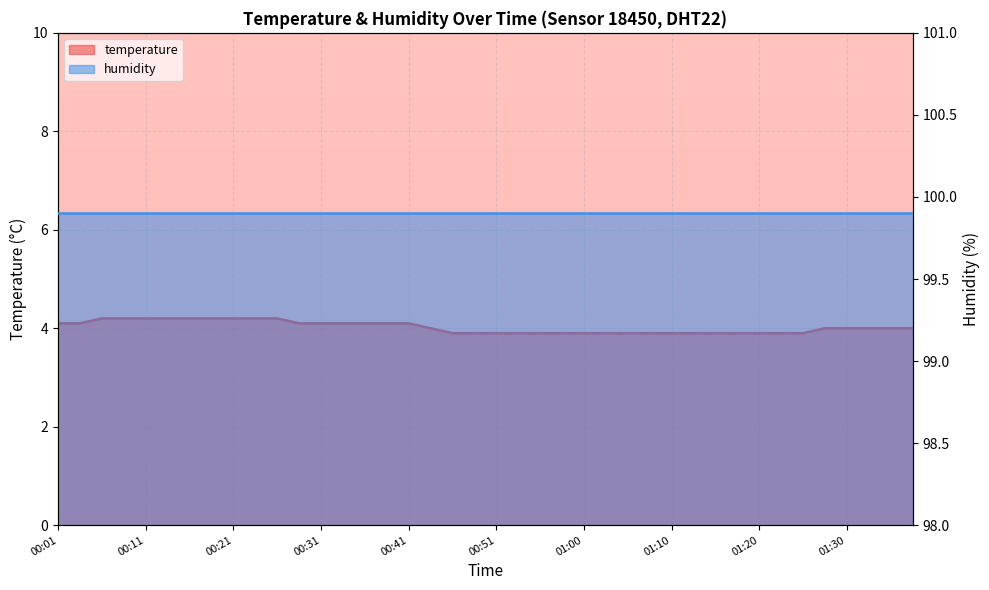

Reading left to right, list all the values displayed in this chart.

00:01=4.1	00:04=4.1	00:06=4.2	00:08=4.2	00:11=4.2	00:13=4.2	00:16=4.2	00:18=4.2	00:21=4.2	00:23=4.2	00:26=4.2	00:28=4.1	00:31=4.1	00:33=4.1	00:36=4.1	00:38=4.1	00:41=4.1	00:43=4.0	00:46=3.9	00:48=3.9	00:51=3.9	00:53=3.9	00:56=3.9	00:58=3.9	01:00=3.9	01:03=3.9	01:05=3.9	01:08=3.9	01:10=3.9	01:13=3.9	01:15=3.9	01:18=3.9	01:20=3.9	01:23=3.9	01:25=3.9	01:28=4.0	01:30=4.0	01:33=4.0	01:35=4.0	01:38=4.0